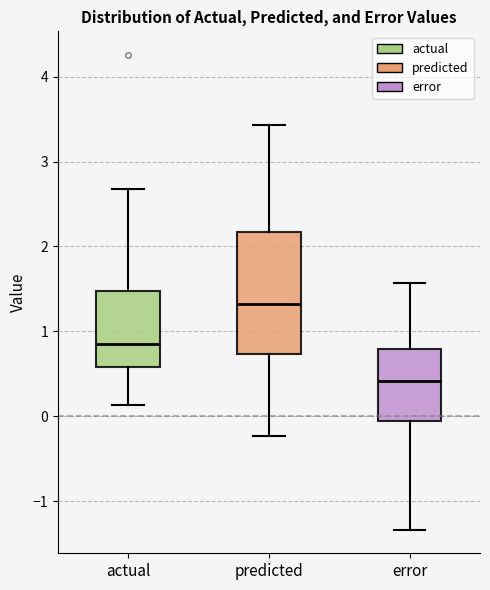

Reading left to right, read every box against the y-axis: the position of its median line, the range the box covers, and the ends of its whiskers. The values are not printed on the chart, so give them approximately, as read against the axis.

actual: median 0.9, box 0.6 to 1.5, whiskers 0.1 to 2.7
predicted: median 1.3, box 0.7 to 2.2, whiskers -0.2 to 3.4
error: median 0.4, box -0.1 to 0.8, whiskers -1.3 to 1.6